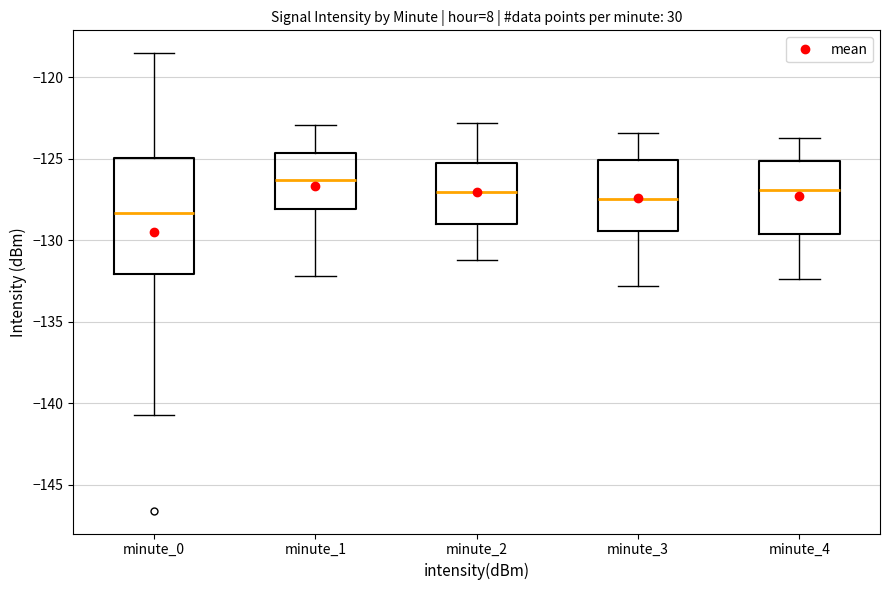

Reading left to right, transcribe this box plot: for each box, give where its median line is, the range the box spans, and where its two whiskers end, as read against the y-axis. The values are not printed on the chart, so give them approximately, as read against the axis.

minute_0: median -128.5, box -132.0 to -125.0, whiskers -140.5 to -118.5
minute_1: median -126.5, box -128.0 to -124.5, whiskers -132.0 to -123.0
minute_2: median -127.0, box -129.0 to -125.5, whiskers -131.0 to -123.0
minute_3: median -127.5, box -129.5 to -125.0, whiskers -133.0 to -123.5
minute_4: median -127.0, box -129.5 to -125.0, whiskers -132.5 to -123.5